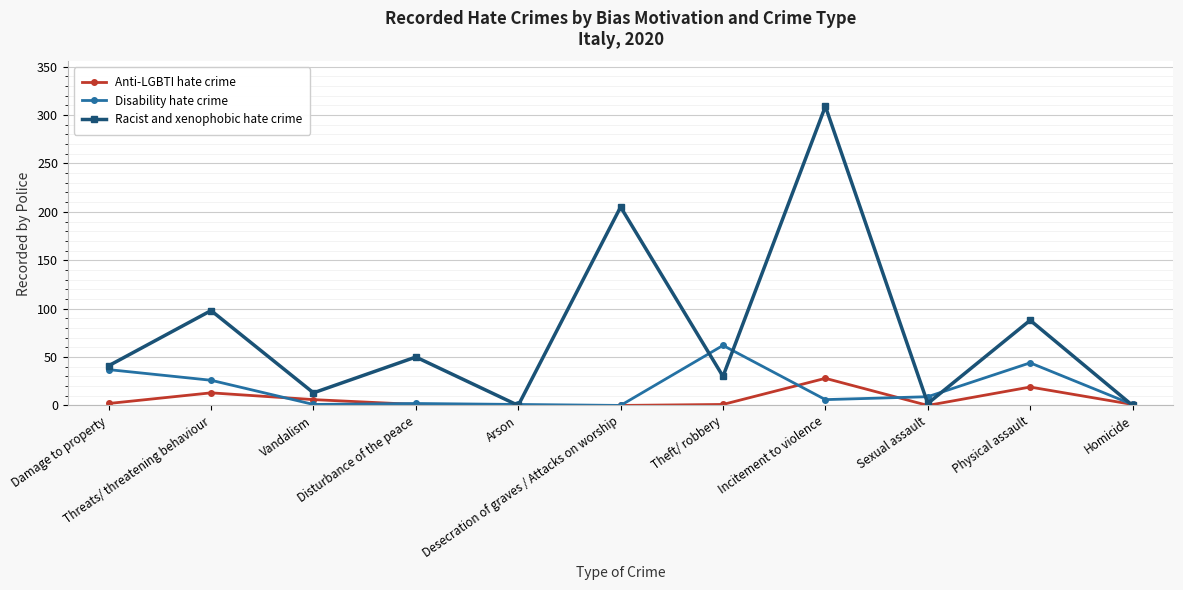

How many lines are shown in the chart?

3